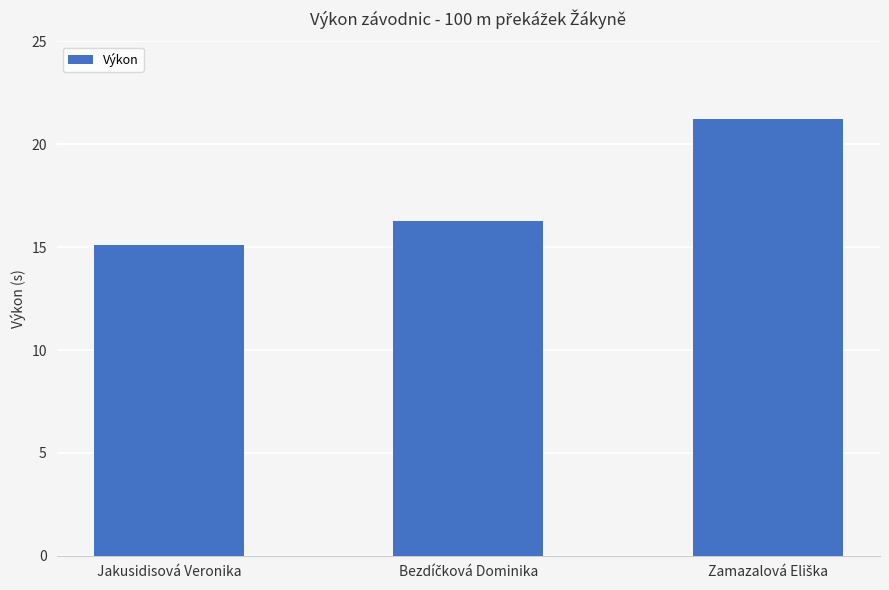

Which label corresponds to the smallest value in the chart?

Jakusidisová Veronika